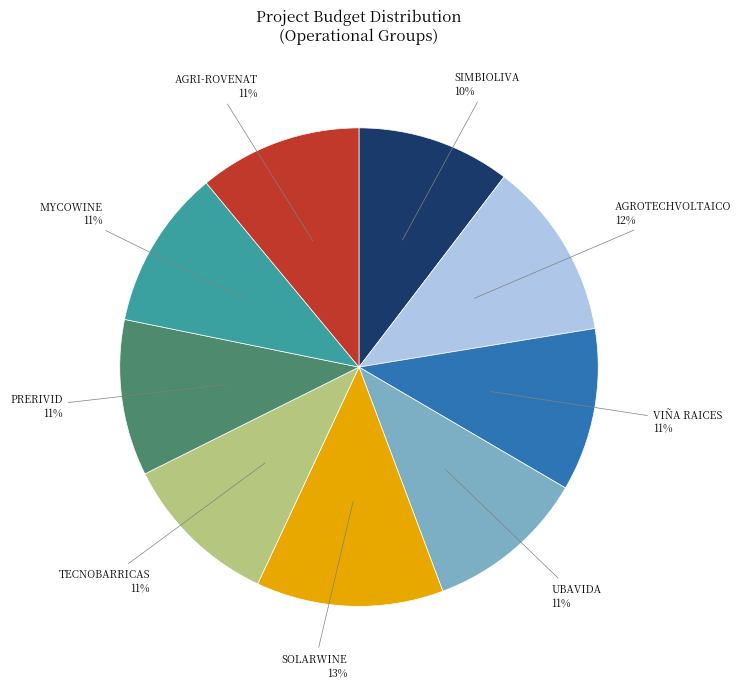

Is there any slice that represents more than half of the pie?

No